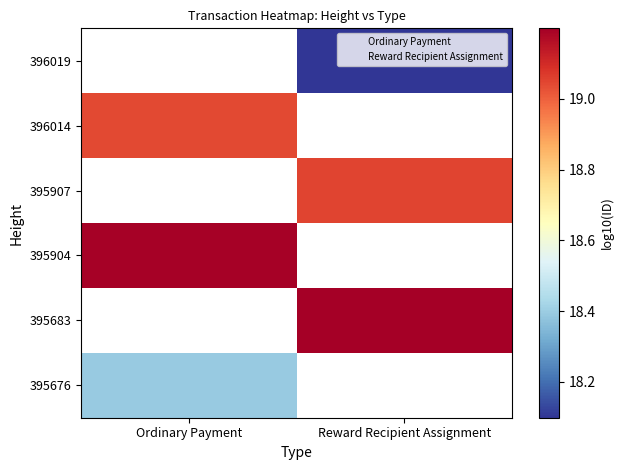

What is the maximum value shown in the chart?

19.2